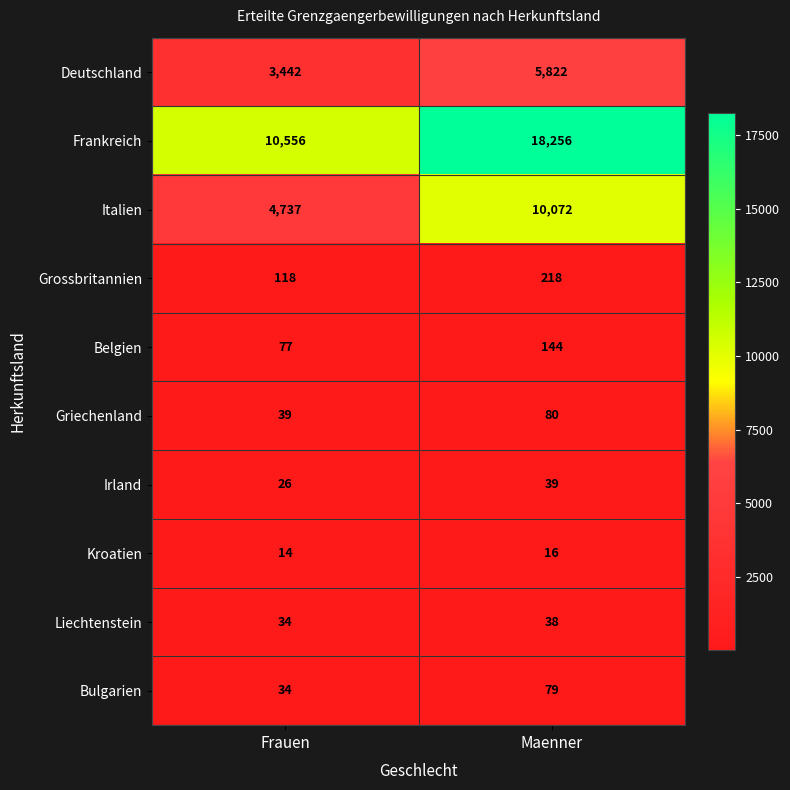

Which series has the largest range (max minus min)?

Frankreich